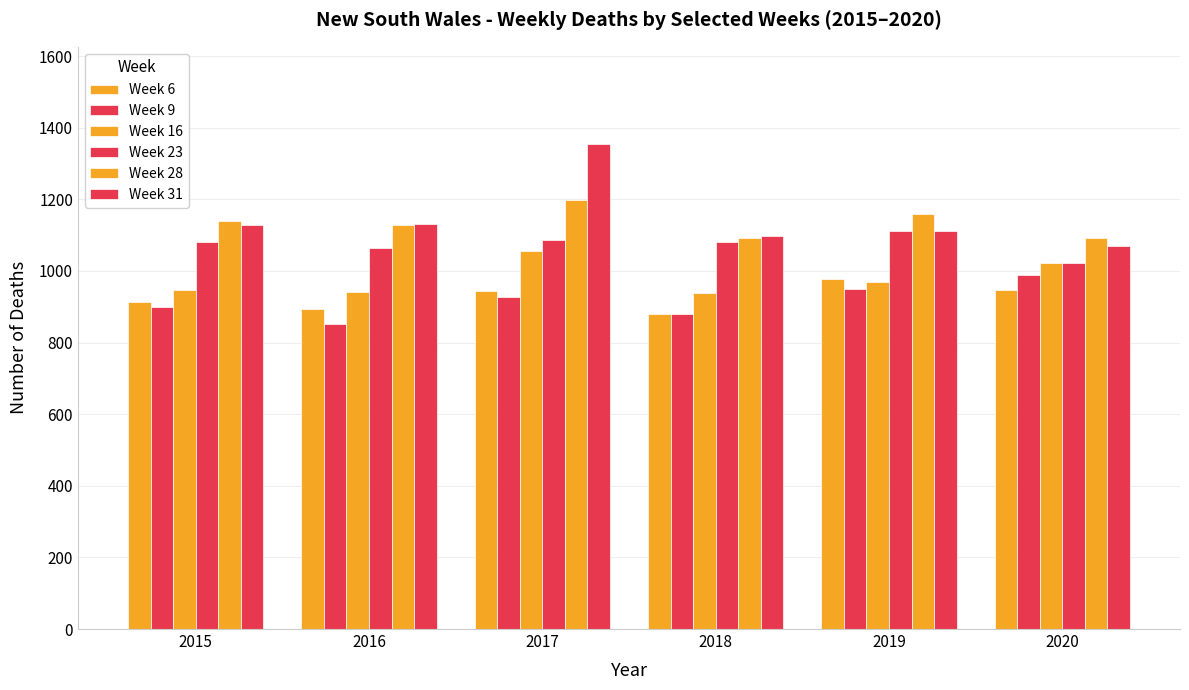

How many bars are there in total?

36